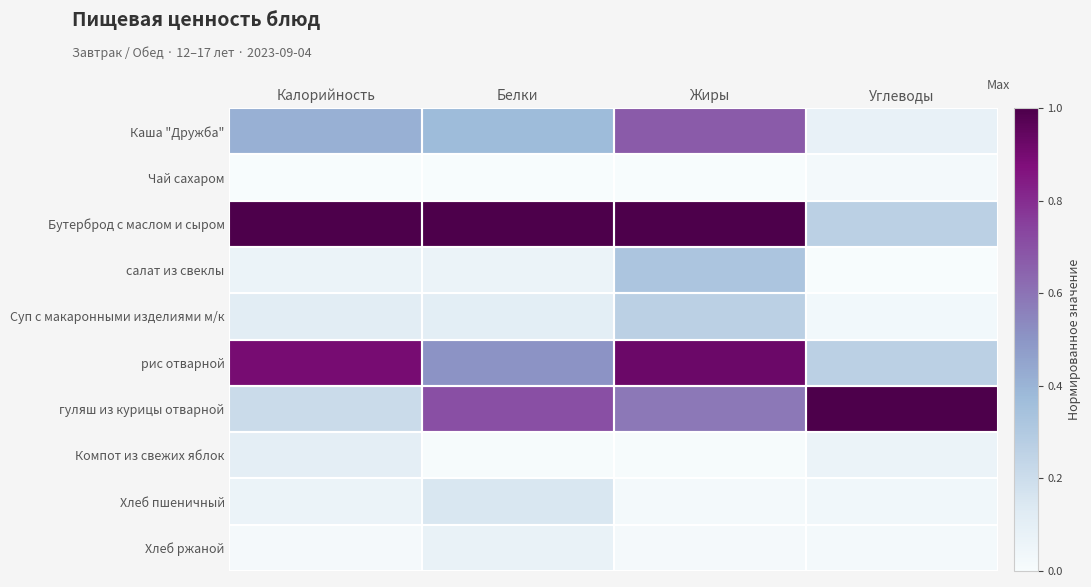

Between Жиры and Углеводы, which series saw the biggest shift?

Бутерброд с маслом и сыром